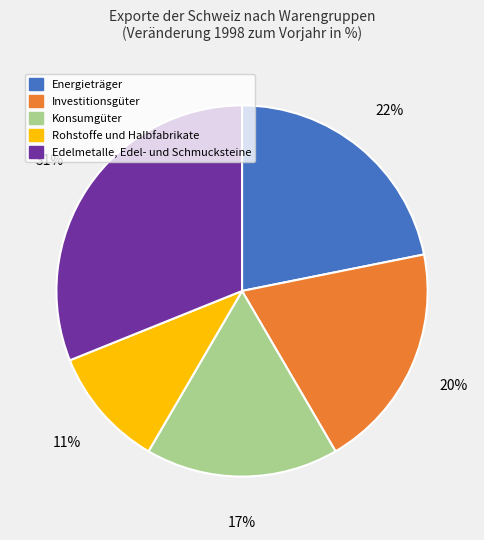

Is there any slice that represents more than half of the pie?

No